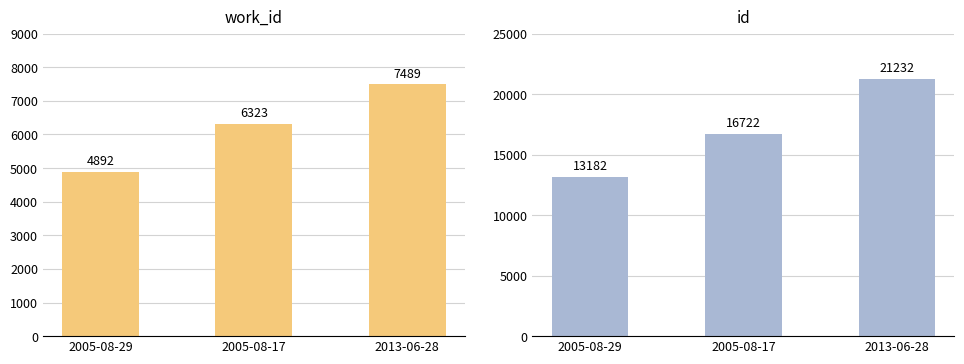

What is the minimum value for work_id?

4892